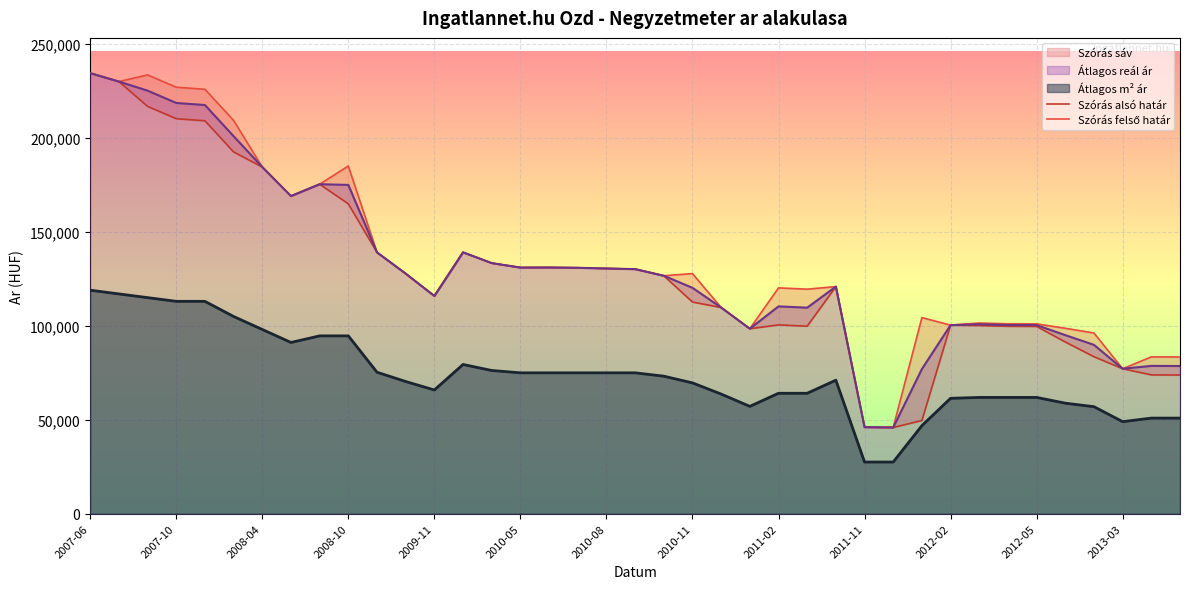

At which label is Szórás felső határ closest to 140245?

13